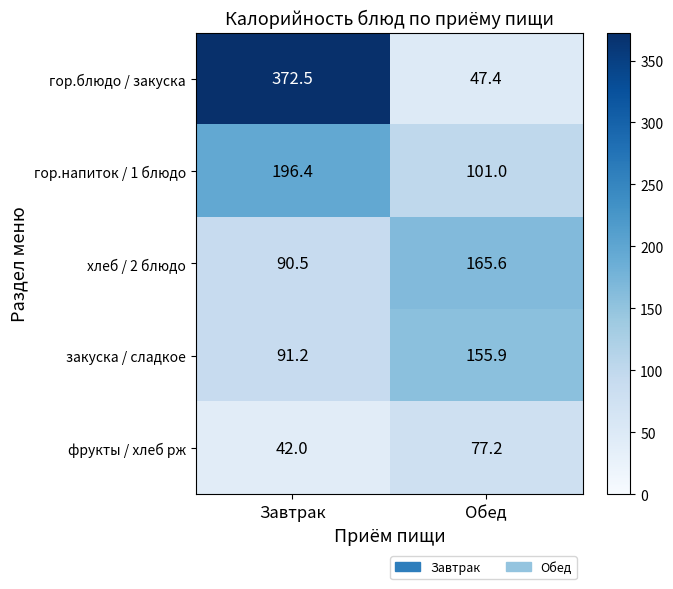

What is the difference between the закуска / сладкое values at Обед and Завтрак?

64.7